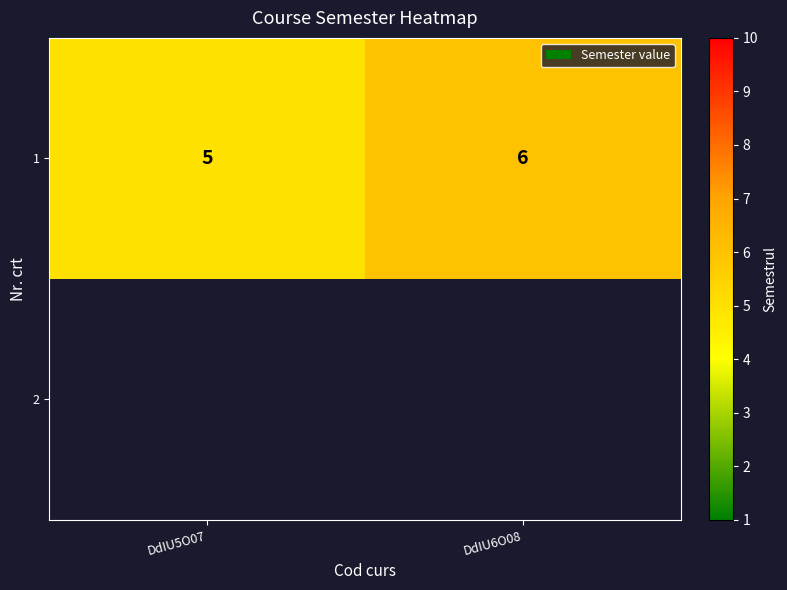

What is the minimum value for 1?

5